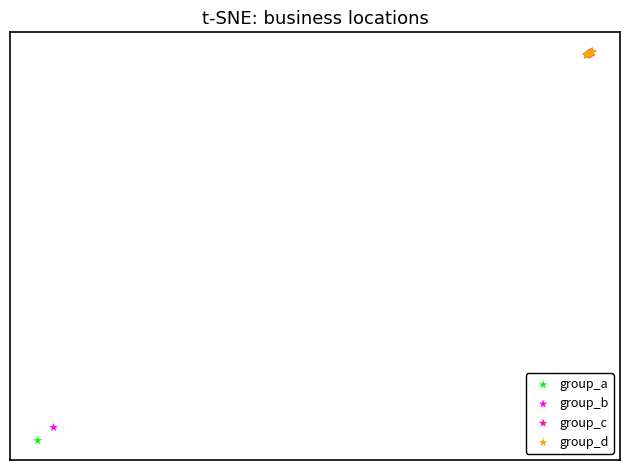

Which series reaches the minimum Y coordinate?

group_a